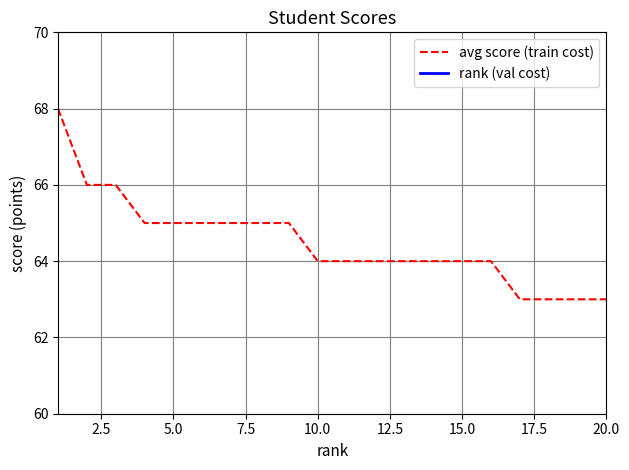

The avg score (train cost) series shows 64 at 14. True or false?

True